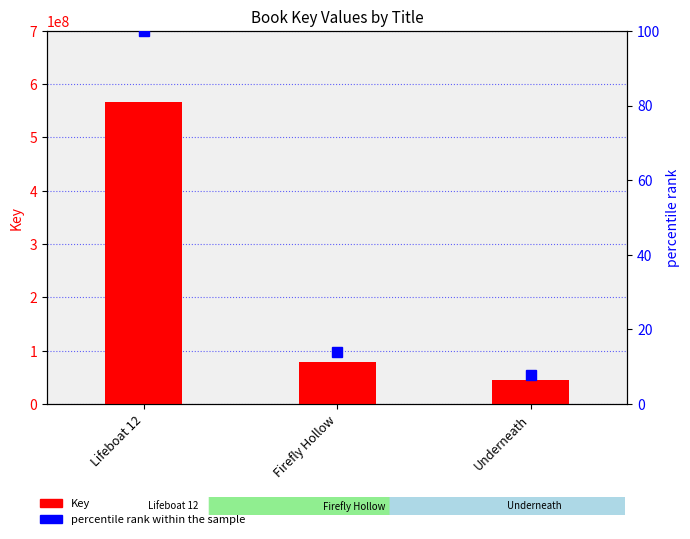

Reading left to right, what are all the values shown in this chart?

Key: Lifeboat 12=567301969.0	Firefly Hollow=79184628.0	Underneath=44734462.0
percentile rank within the sample: Lifeboat 12=100.0	Firefly Hollow=14.0	Underneath=7.9